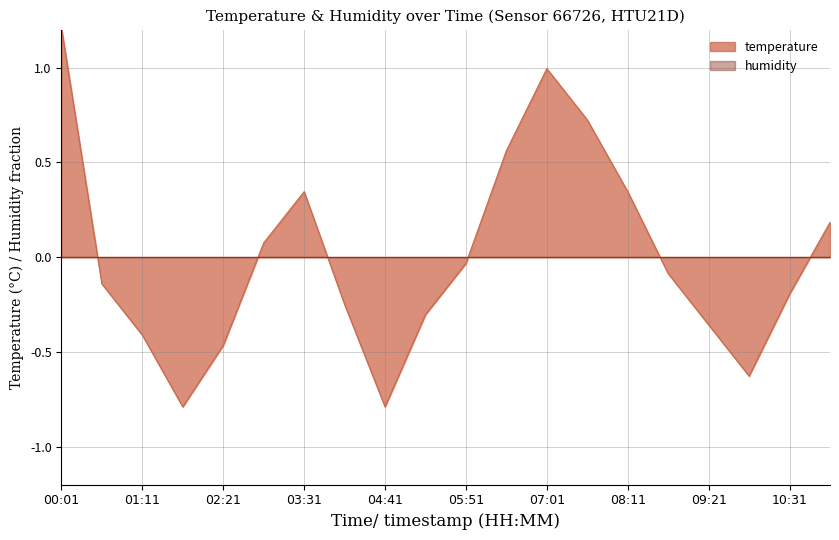

What is the greatest value displayed?

1.2